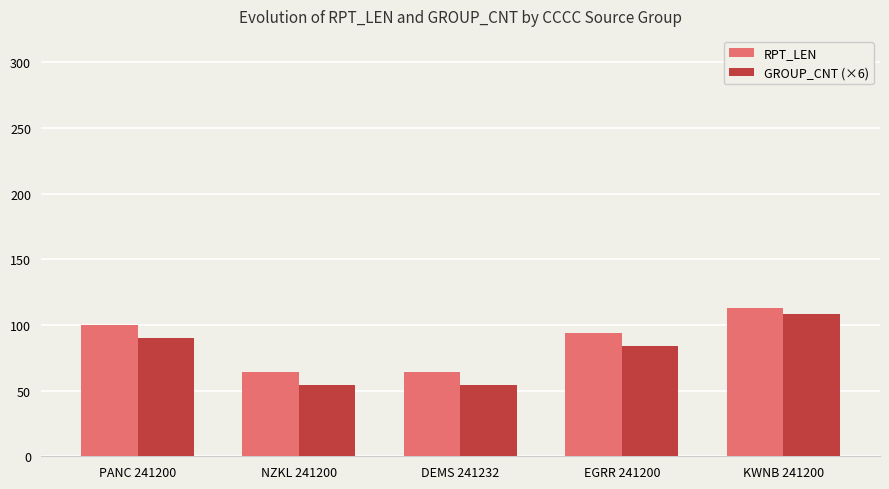

Is the value of GROUP_CNT (×6) at KWNB 241200 greater than the value of RPT_LEN at EGRR 241200?

Yes